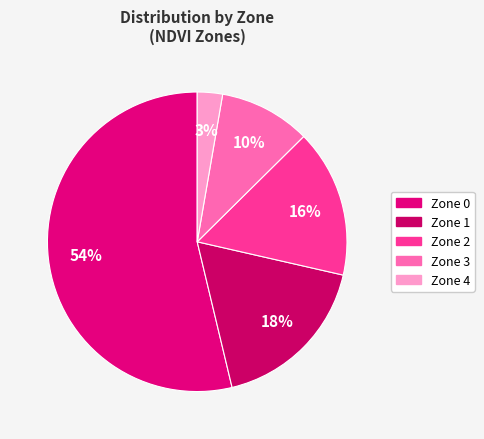

What is the ratio of the value at Zone 2 to the value at Zone 3?

1.6